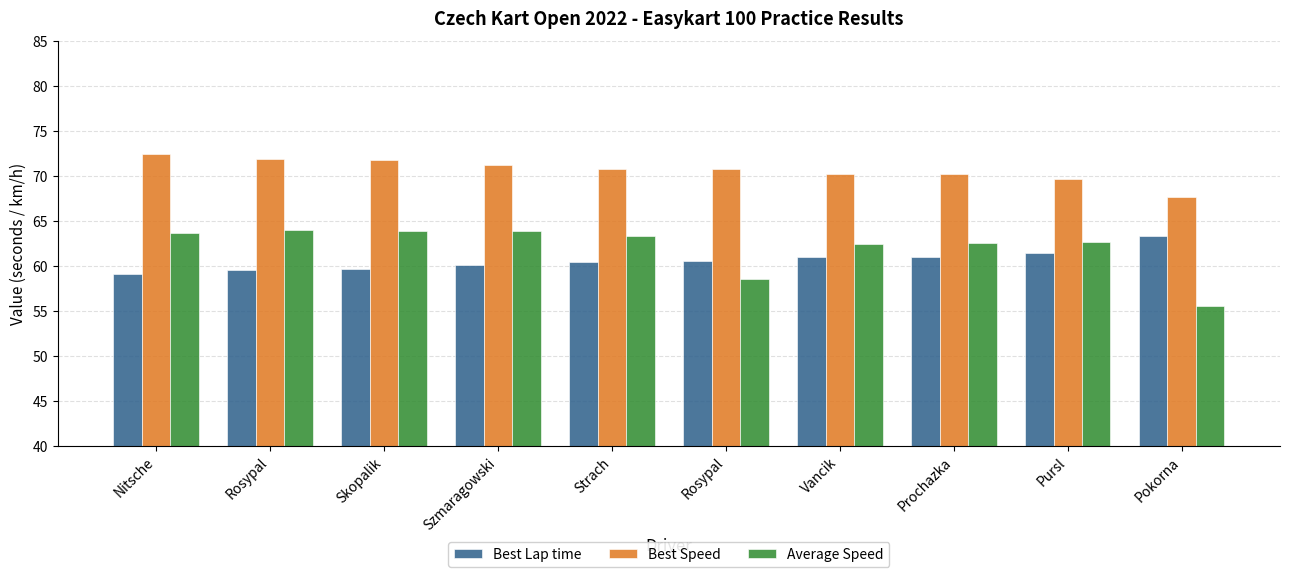

What is the value of the Best Speed bar at the 10th from the left?

67.6